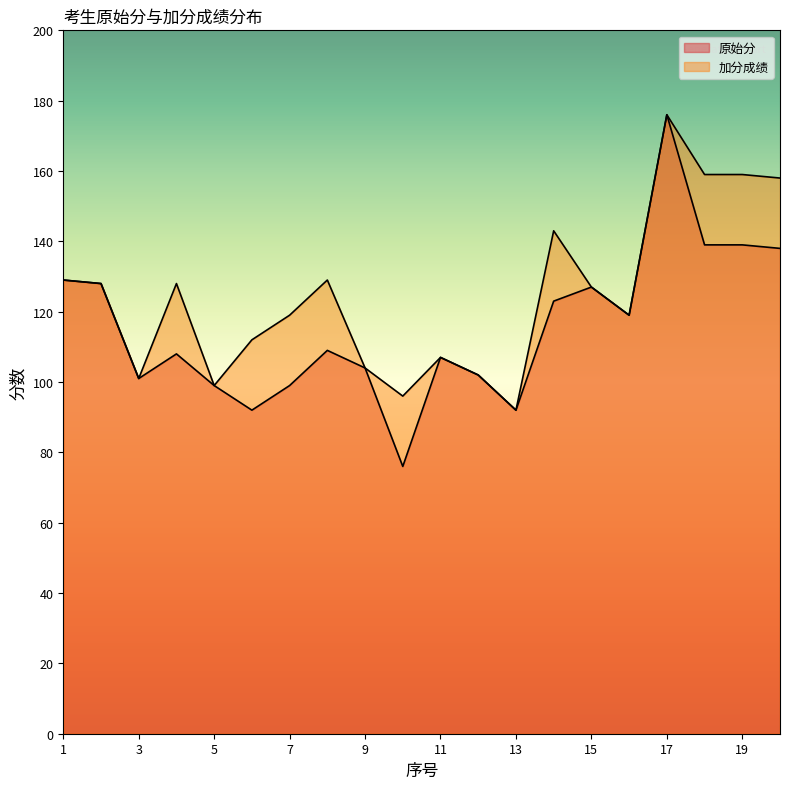

True or false: 原始分 and 加分成绩 intersect in this chart.

False